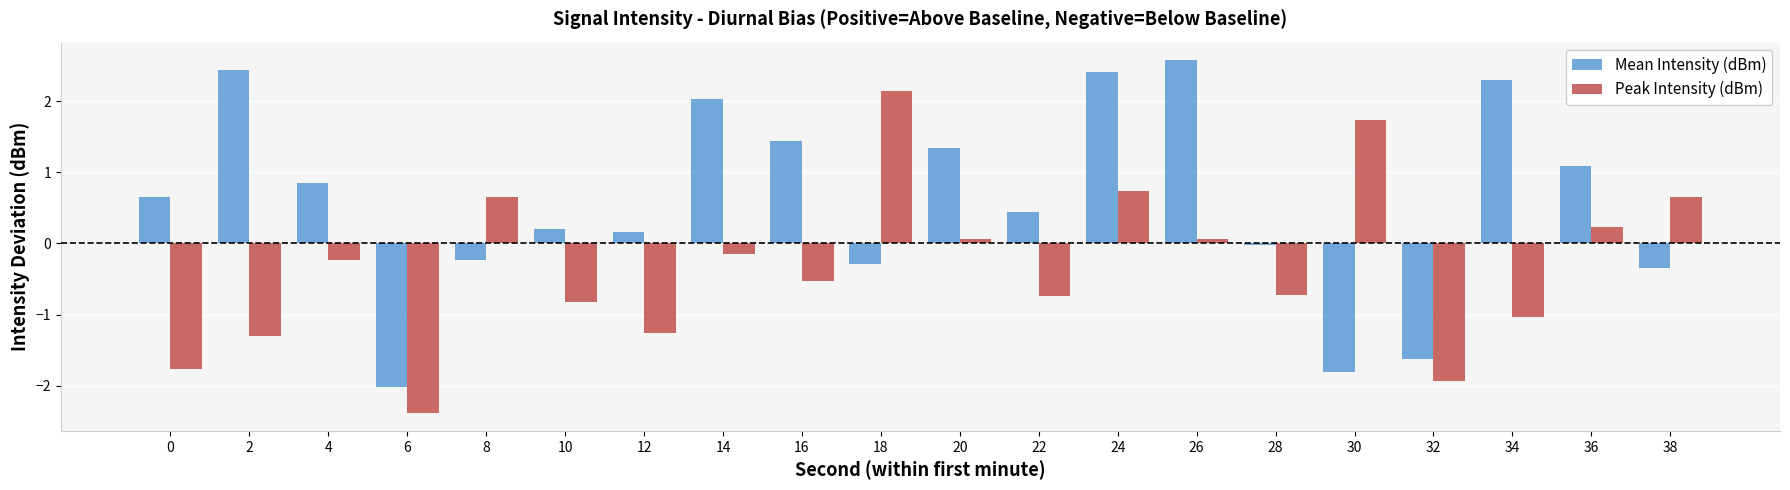

At which category is the sum across all series the highest?

24